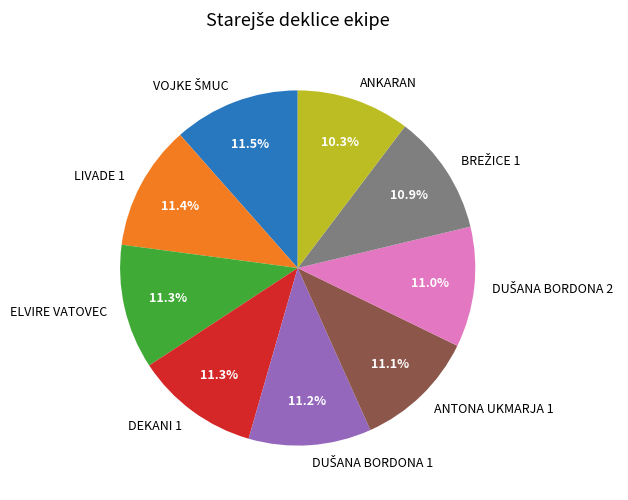

Which category has the smallest portion of the pie?

ANKARAN